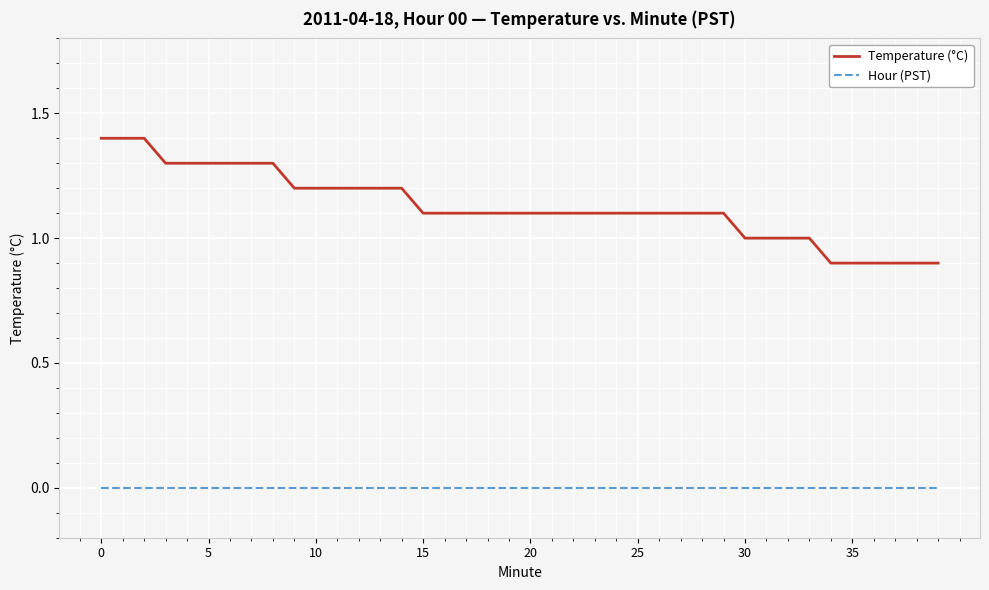

Is this an area chart (filled region under the line)?

No